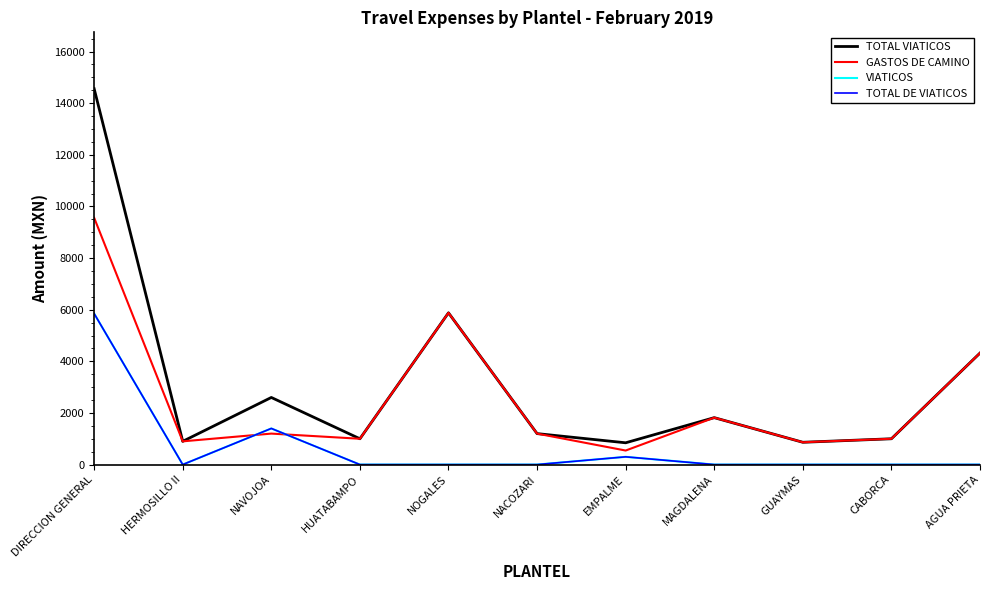

What is the label of the 3rd point from the right?

GUAYMAS